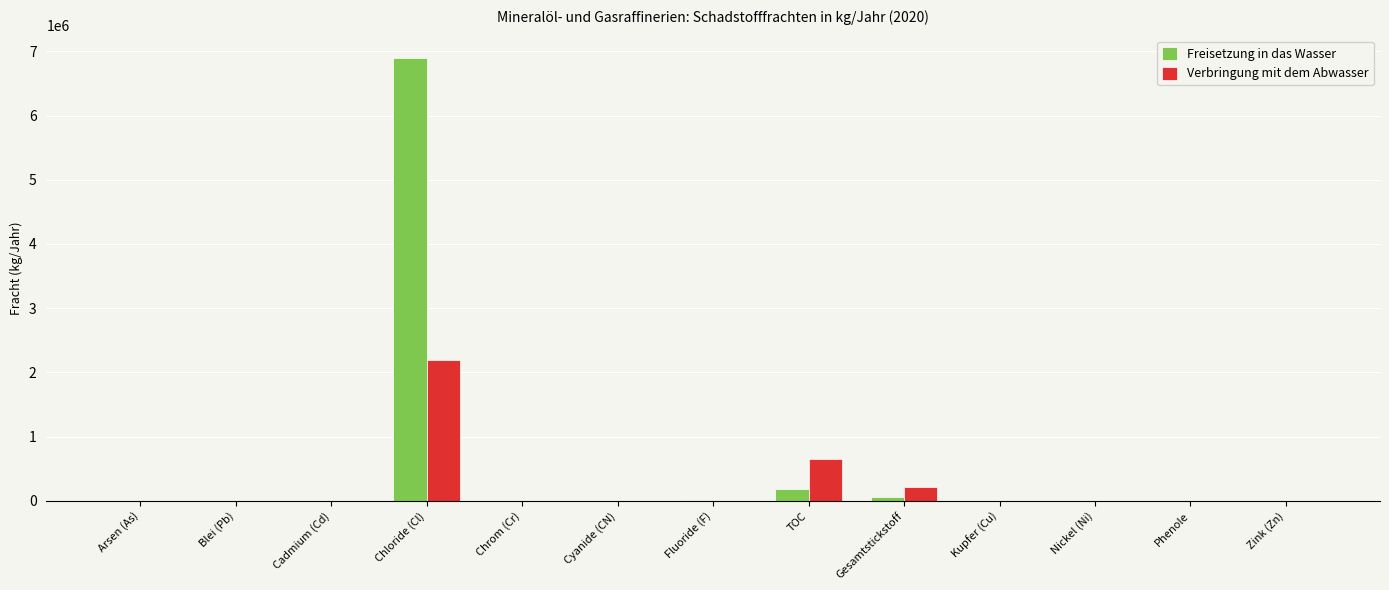

Which series has the largest total across all categories?

Freisetzung in das Wasser